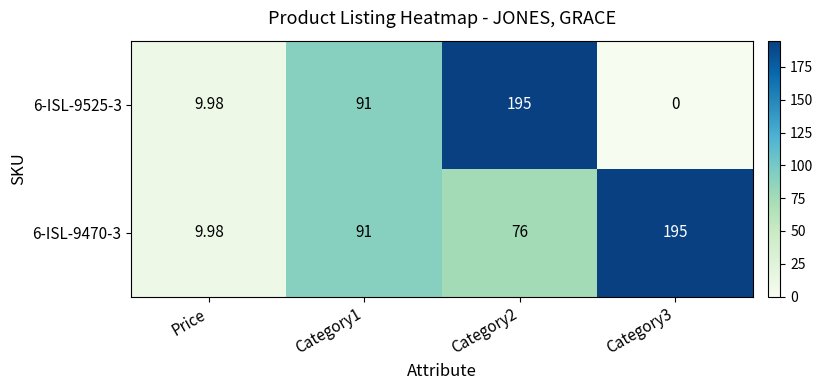

Which series has the widest spread of values?

6-ISL-9525-3